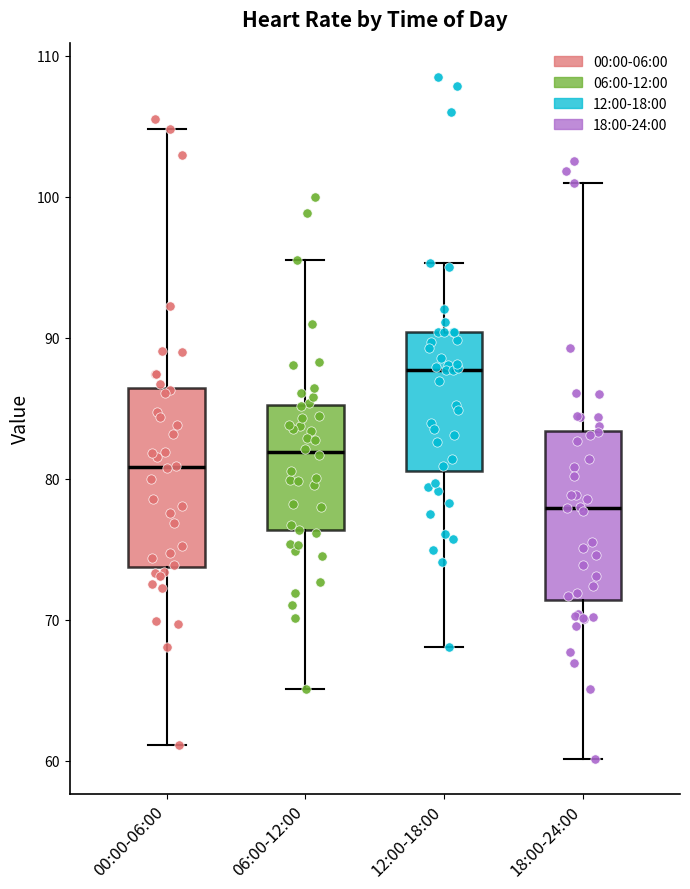

Reading left to right, transcribe this box plot: for each box, give where its median line is, the range the box spans, and where its two whiskers end, as read against the y-axis. The values are not printed on the chart, so give them approximately, as read against the axis.

00:00-06:00: median 81, box 74 to 86, whiskers 61 to 105
06:00-12:00: median 82, box 76 to 85, whiskers 65 to 96
12:00-18:00: median 88, box 81 to 90, whiskers 68 to 95
18:00-24:00: median 78, box 71 to 83, whiskers 60 to 101